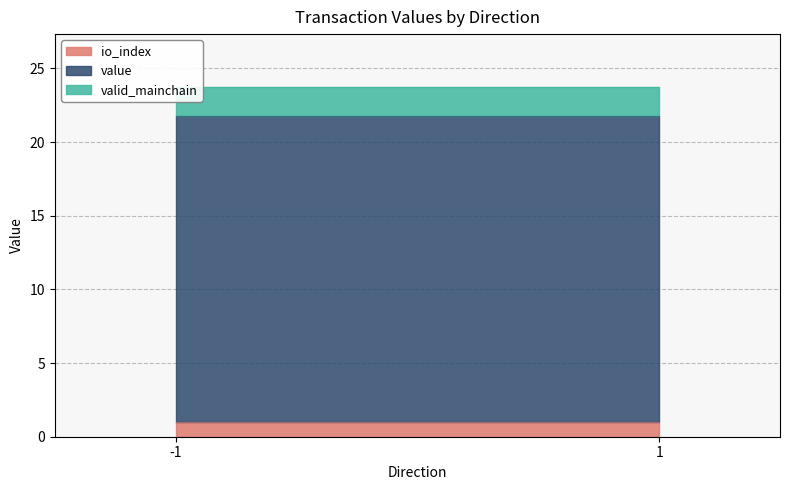

Is it true that value equals 34.5 at -1?

False